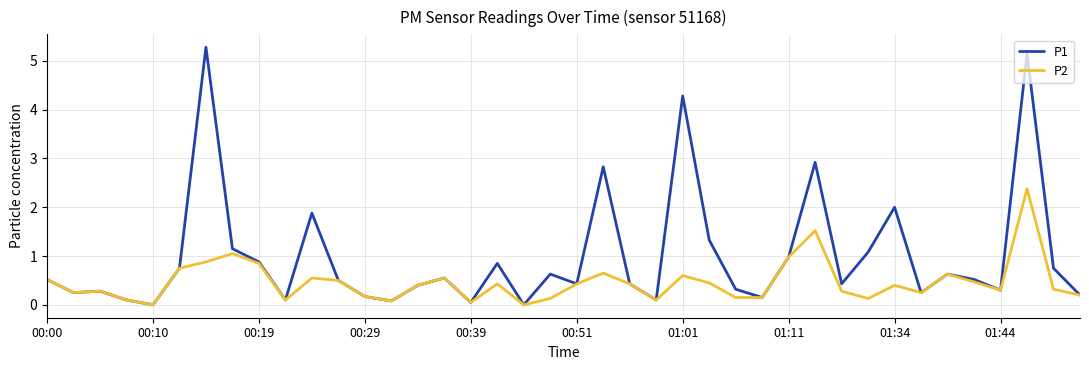

Which series has the widest spread of values?

P1